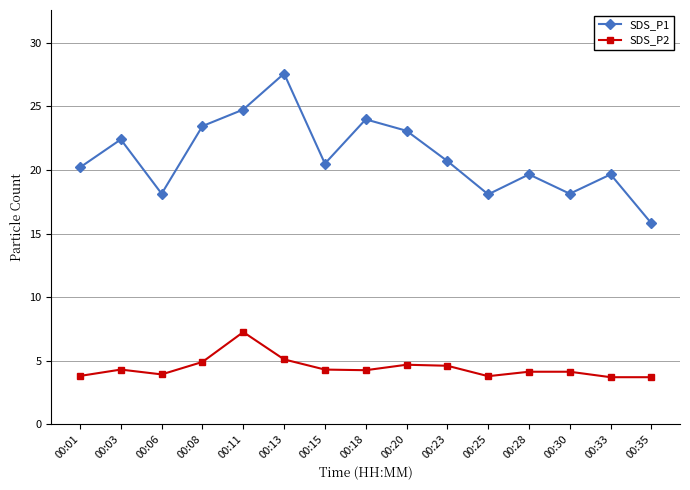

What is the sum of the SDS_P1 values at 00:01 and 00:18?

44.2